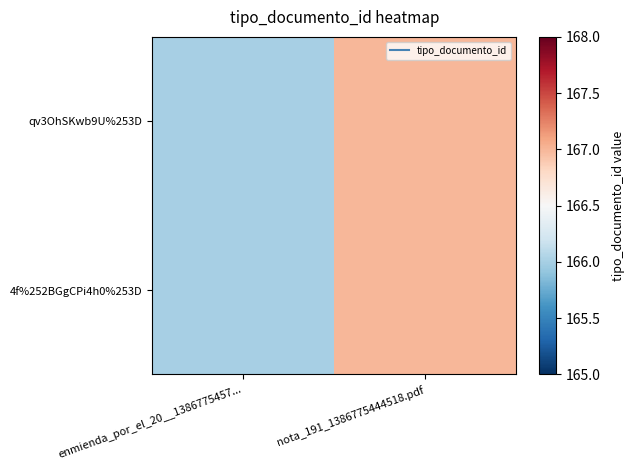

Reading left to right, what are all the values shown in this chart?

qv3OhSKwb9U%253D: enmienda_por_el_20__1386775457...=166	nota_191_1386775444518.pdf=167
4f%252BGgCPi4h0%253D: enmienda_por_el_20__1386775457...=166	nota_191_1386775444518.pdf=167